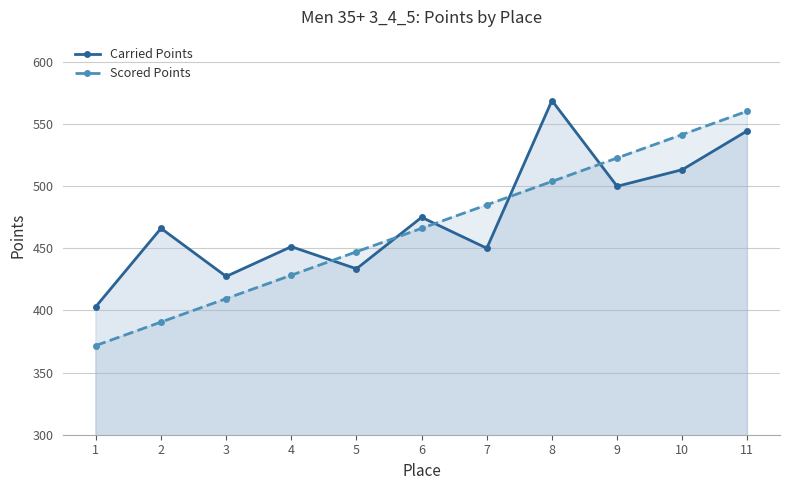

Is it true that Scored Points equals 580.3 at 4?

False